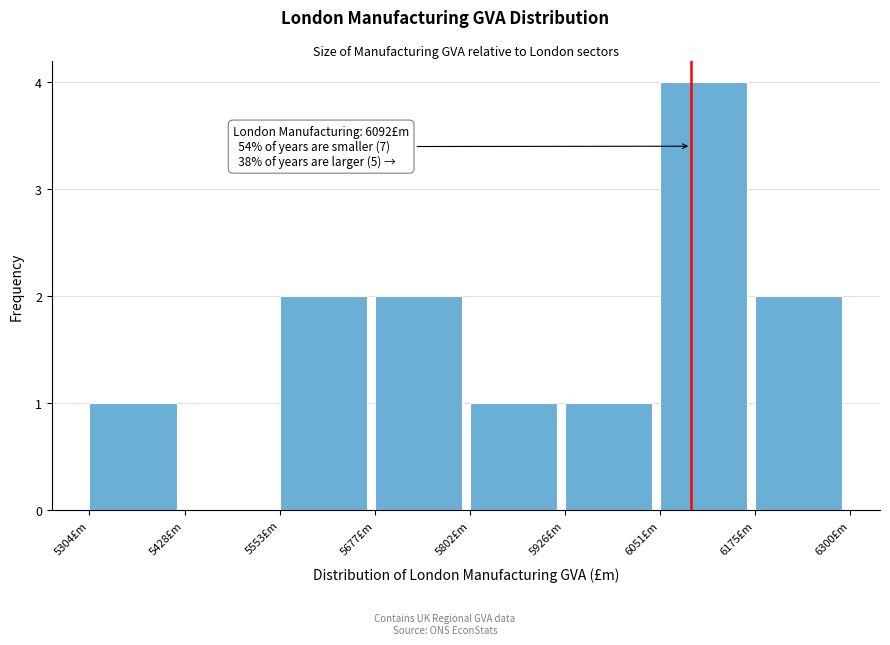

Over which range of the x-axis is the bar tallest?

6060 to 6180